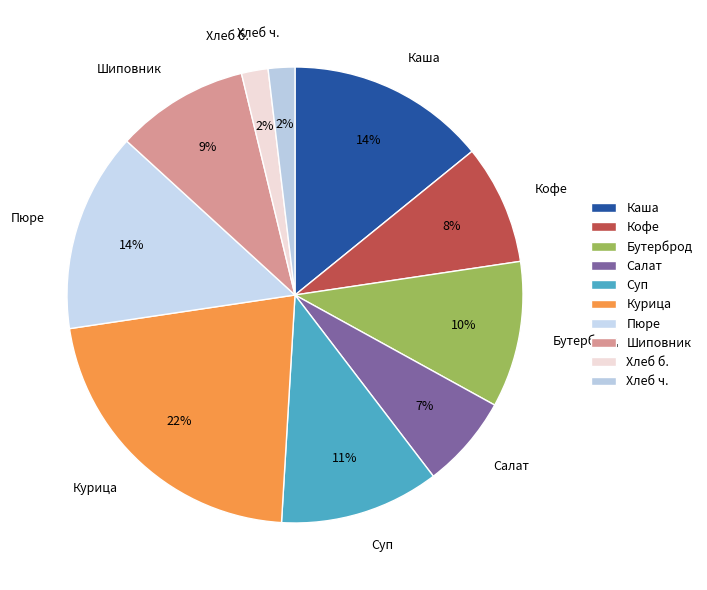

Do Курица and Хлеб ч. together represent more than half of the pie?

No